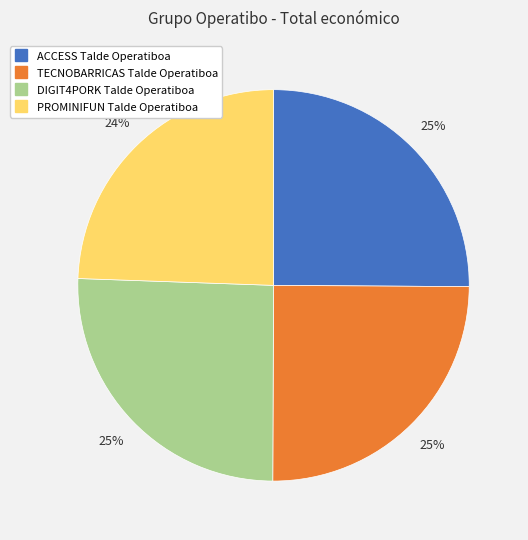

Which category has the smallest portion of the pie?

PROMINIFUN Talde Operatiboa